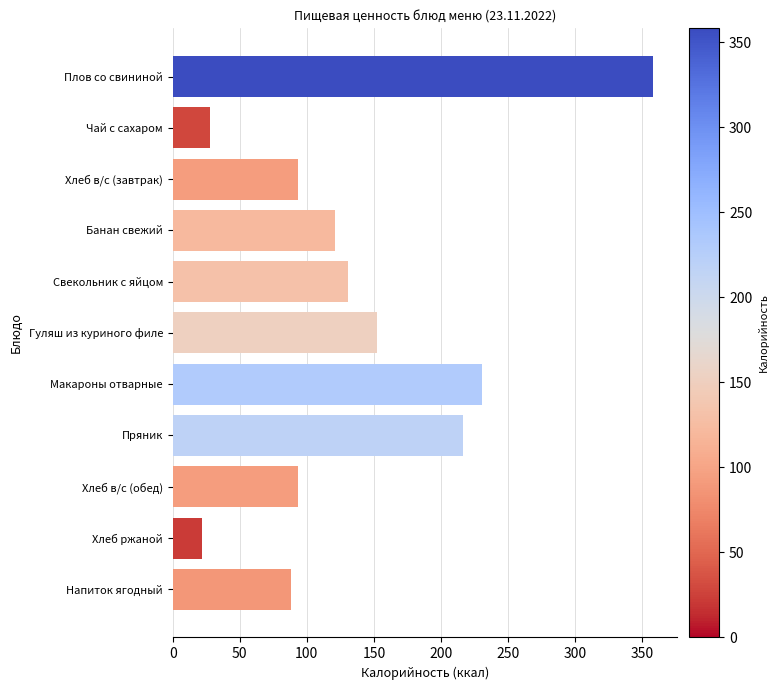

How many data points does each series have?

11